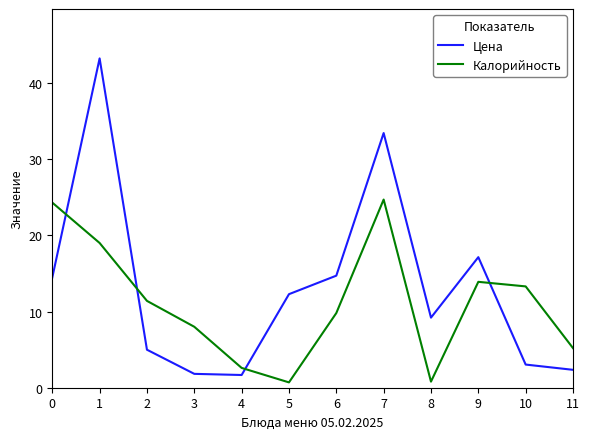

At which category does Калорийность reach its first local peak?

7